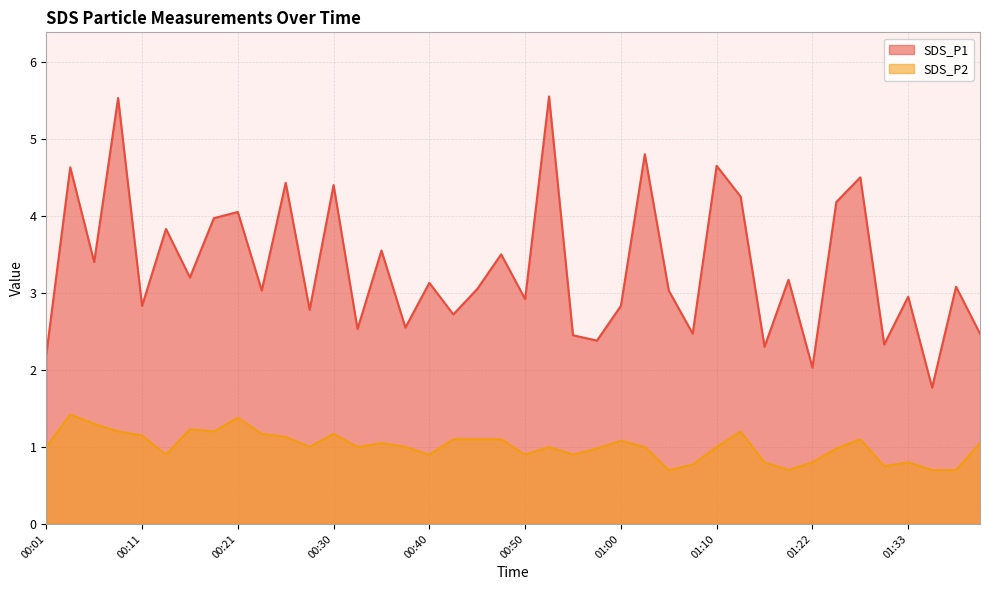

What position from the right is 00:21?

32